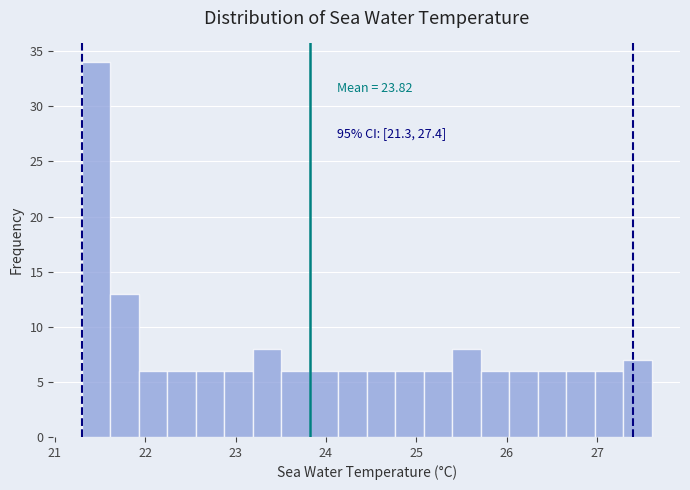

Around what value on the x-axis is the tallest bar? Give the approximate position of its centre, as read against the axis.

21.5